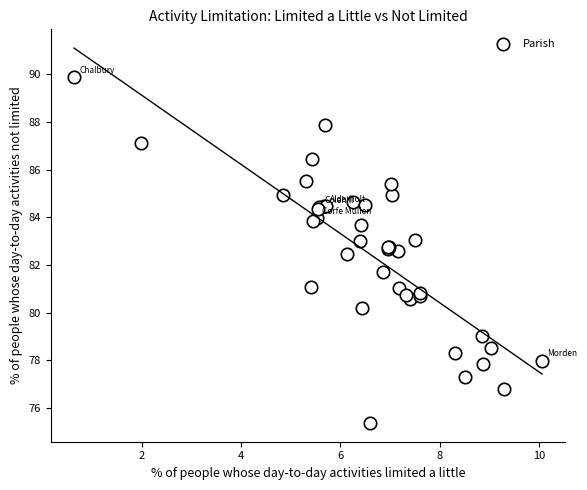

What Y value in the scatter plot is closest to 82?

81.7